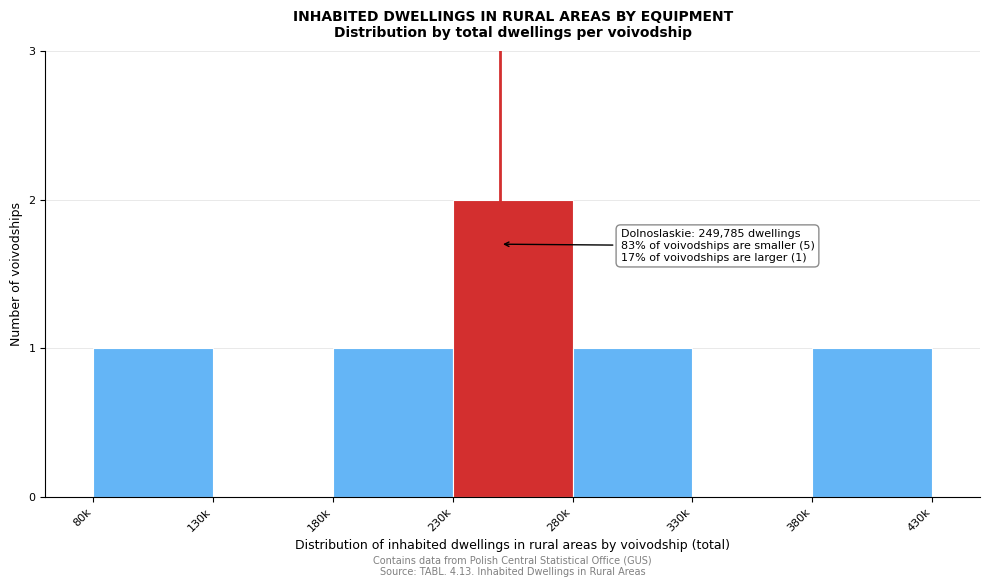

Reading left to right, list all the values displayed in this chart.

80k=1	130k=0	180k=1	230k=2	280k=1	330k=0	380k=1